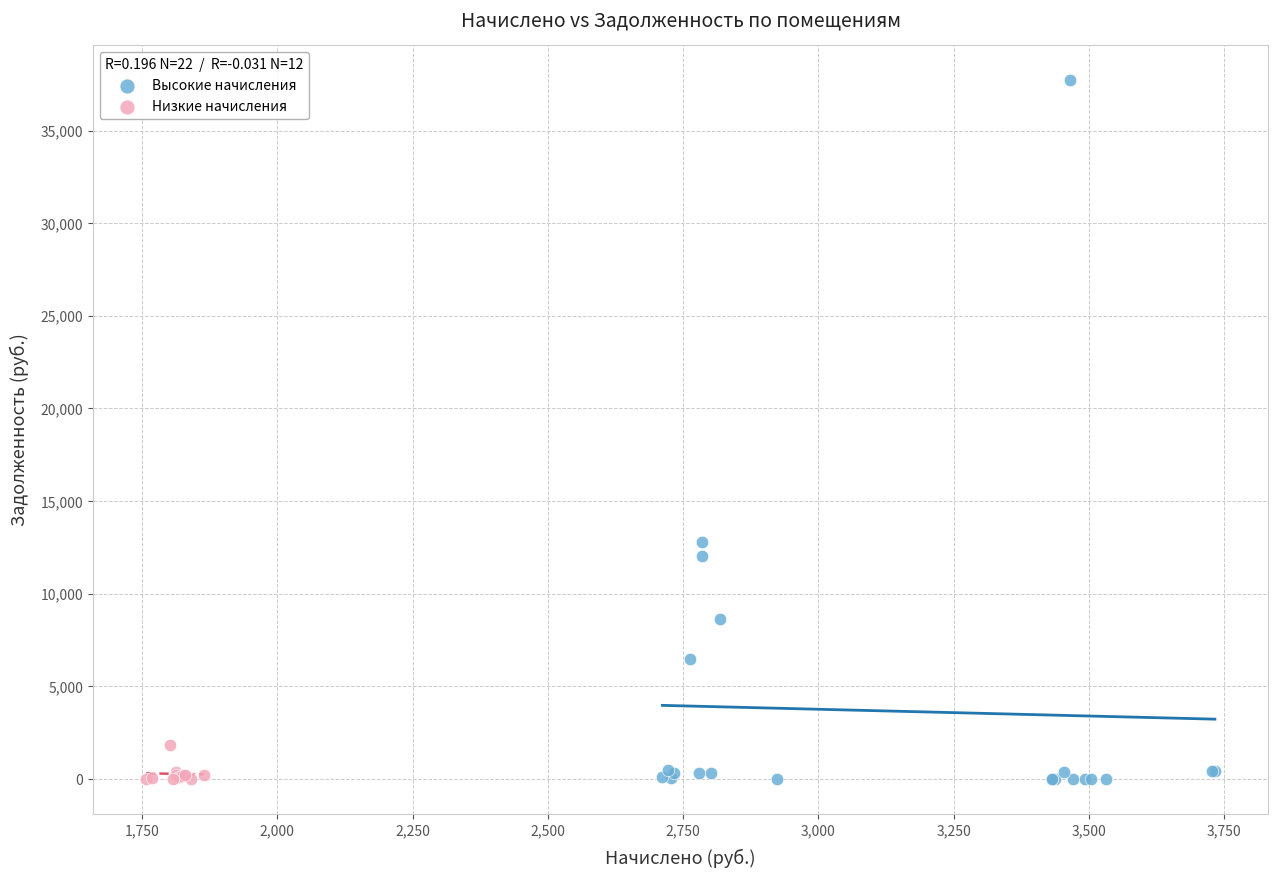

Which series has the widest spread of Y values?

Высокие начисления